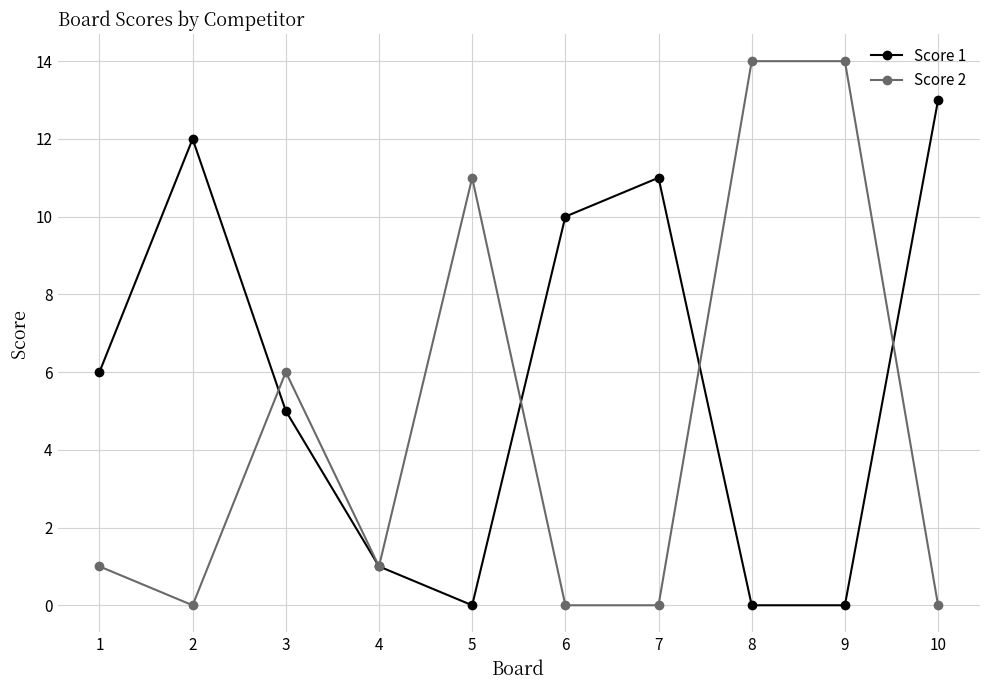

How many data points does each series have?

10